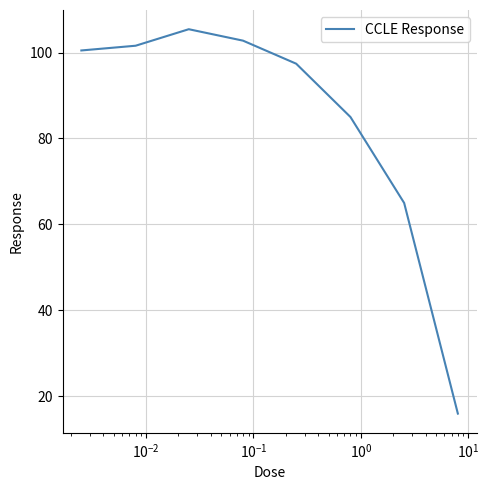

What is the greatest value displayed?

105.4